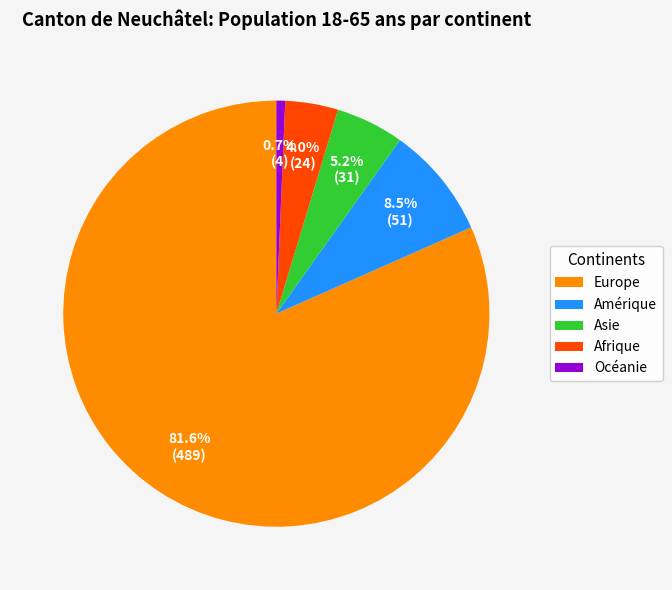

Is the sum of Océanie and Amérique greater than half?

No